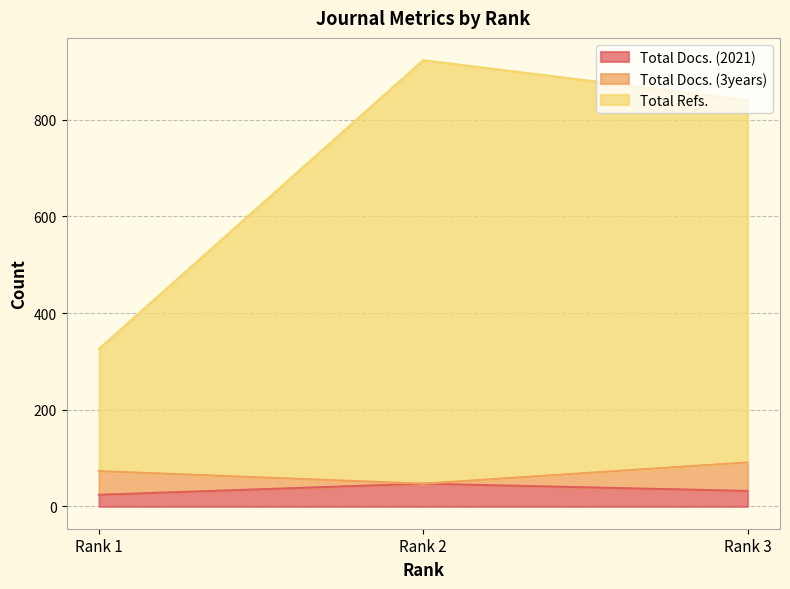

What is the value of the Total Docs. (2021) point at the 3rd from the left?

32